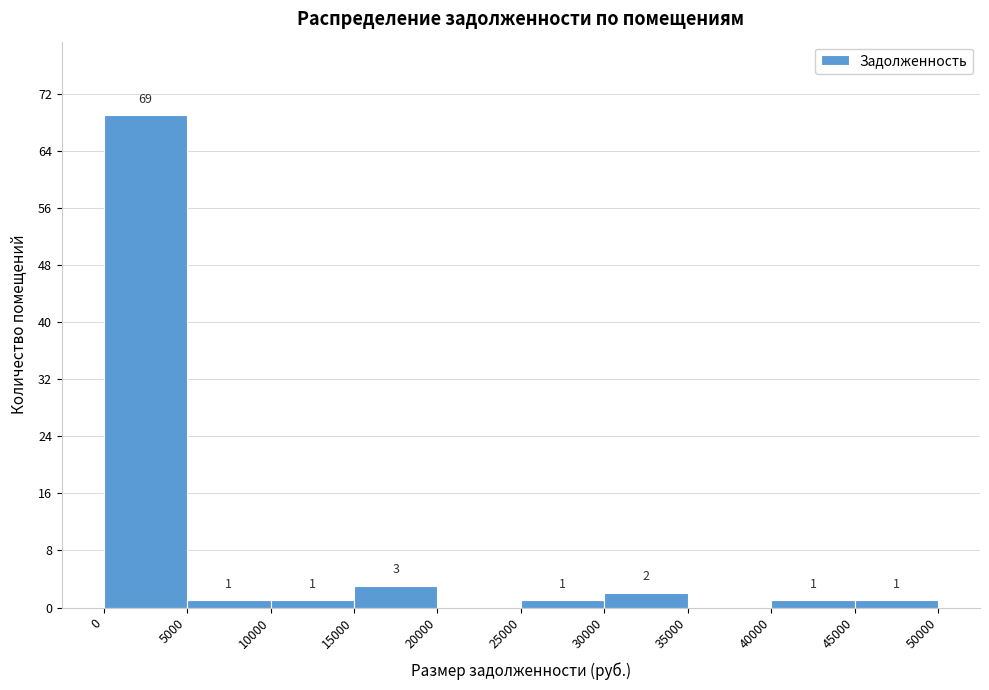

Which range on the x-axis has the tallest bar?

0 to 5000